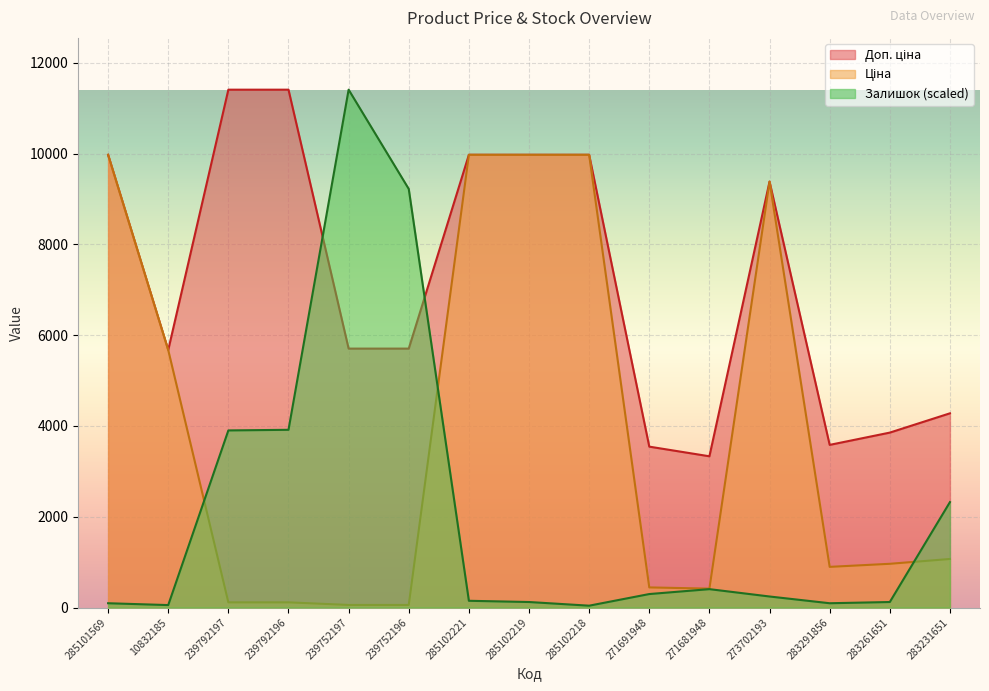

Rank the categories by Залишок value from highest to lowest.

239752197, 239752196, 239792196, 239792197, 283231651, 271681948, 271691948, 273702193, 285102221, 285102219, 283261651, 285101569, 283291856, 10832185, 285102218